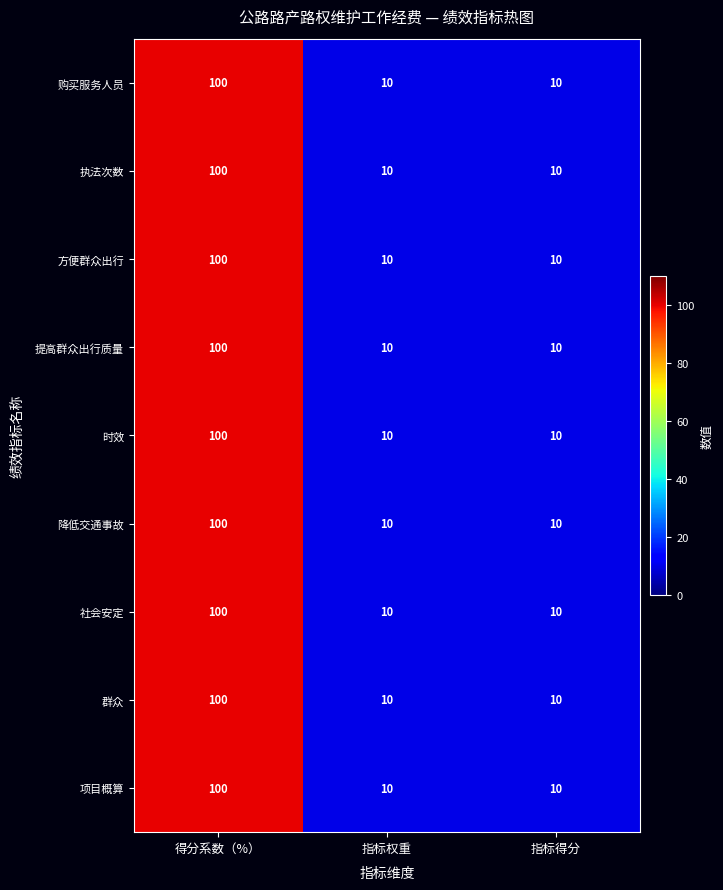

What is the maximum value for 降低交通事故?

100